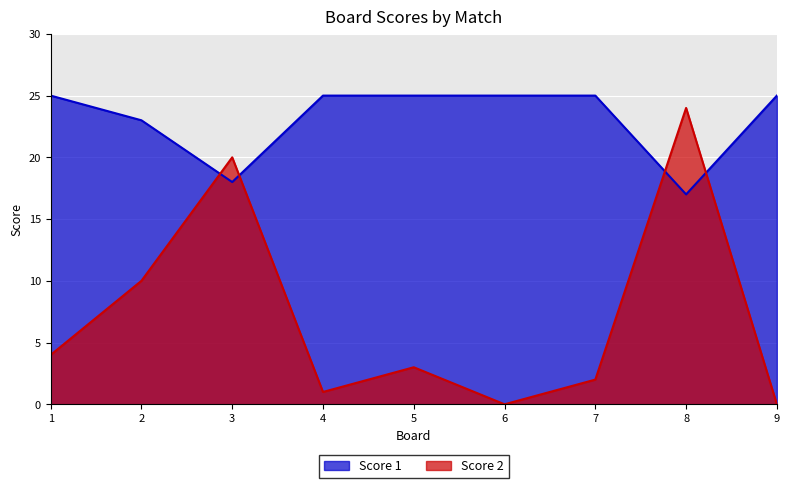

Which series changed the most between 4 and 7?

Score 2